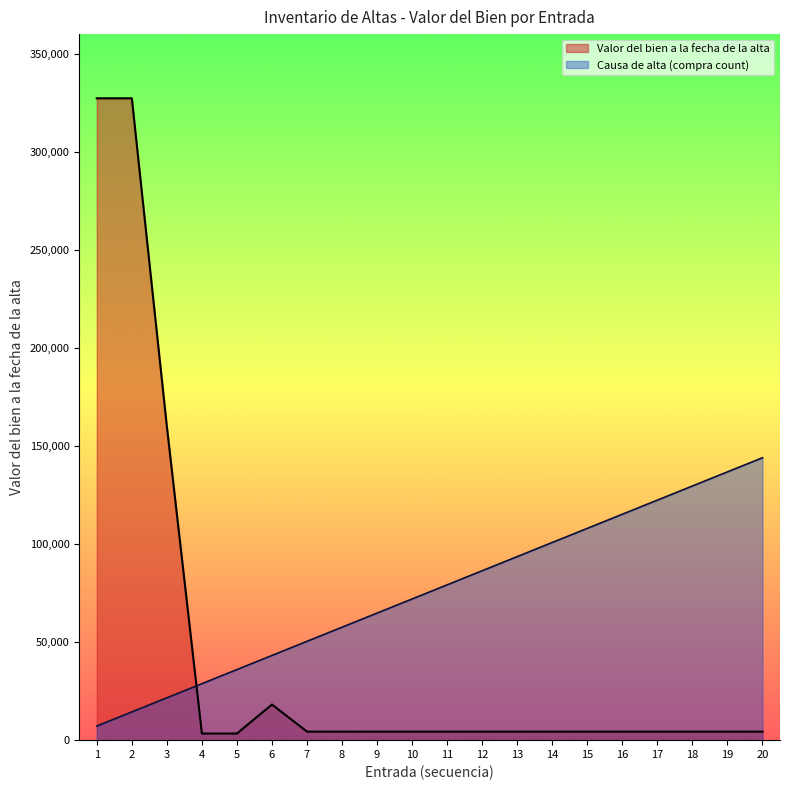

Which series has the largest range (max minus min)?

Valor del bien a la fecha de la alta